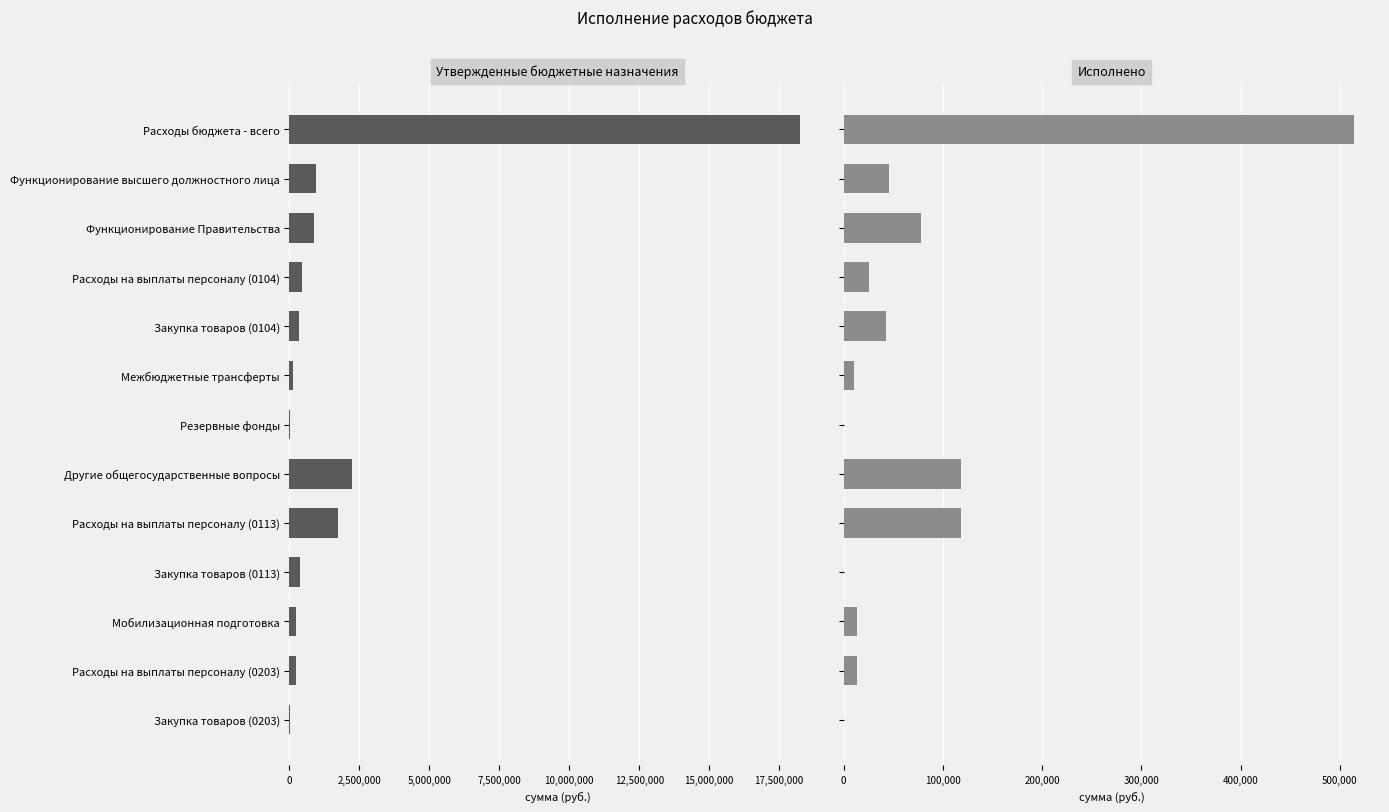

Is it true that Утвержденные бюджетные назначения equals 6725.7 at Закупка товаров (0203)?

False